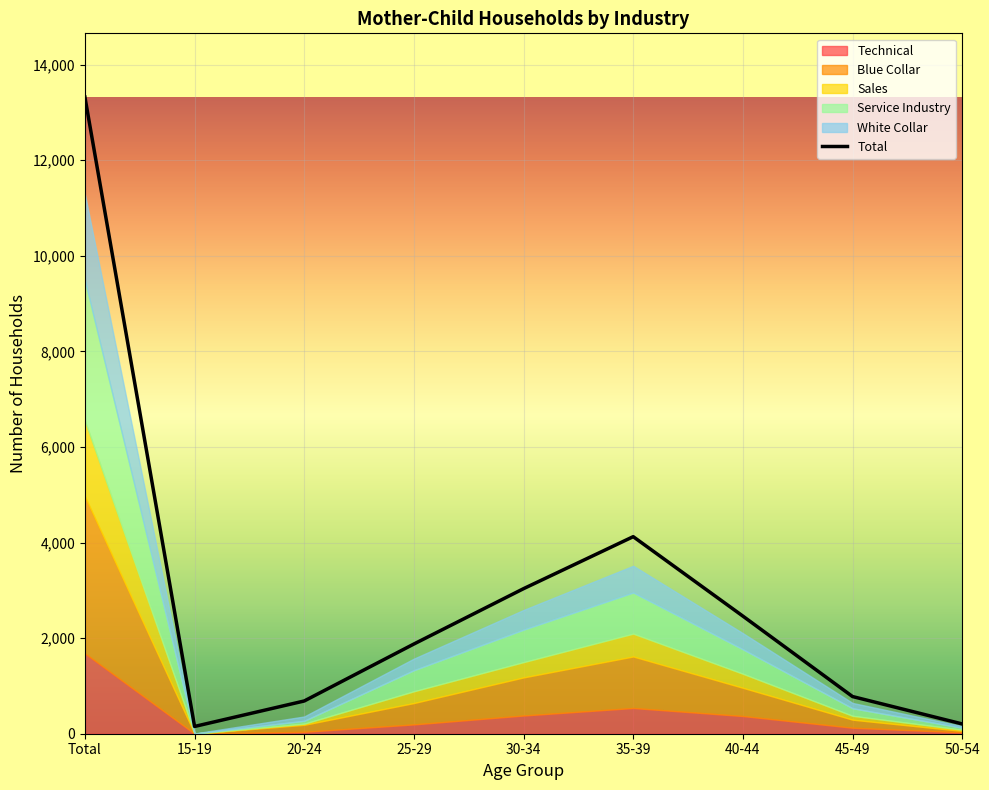

What is the label of the 8th point from the left?

45-49